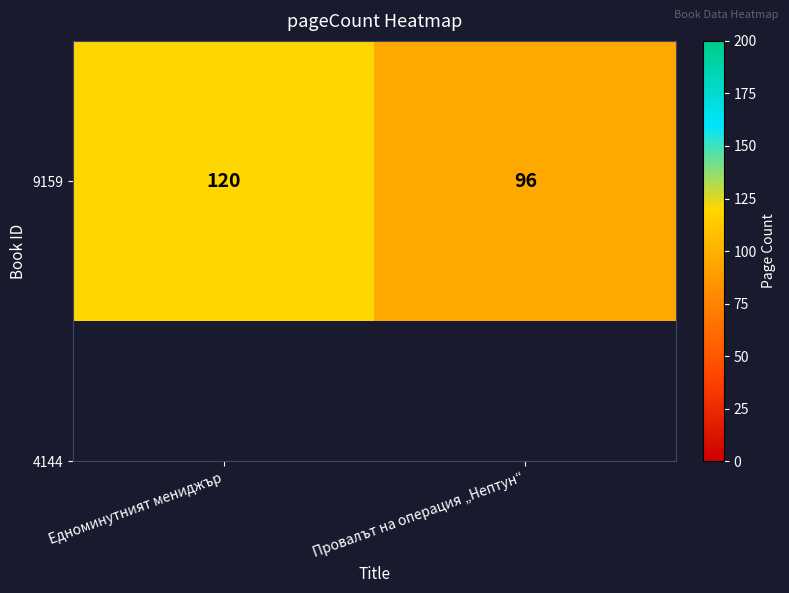

What value does the data have at Едноминутният мениджър?

120